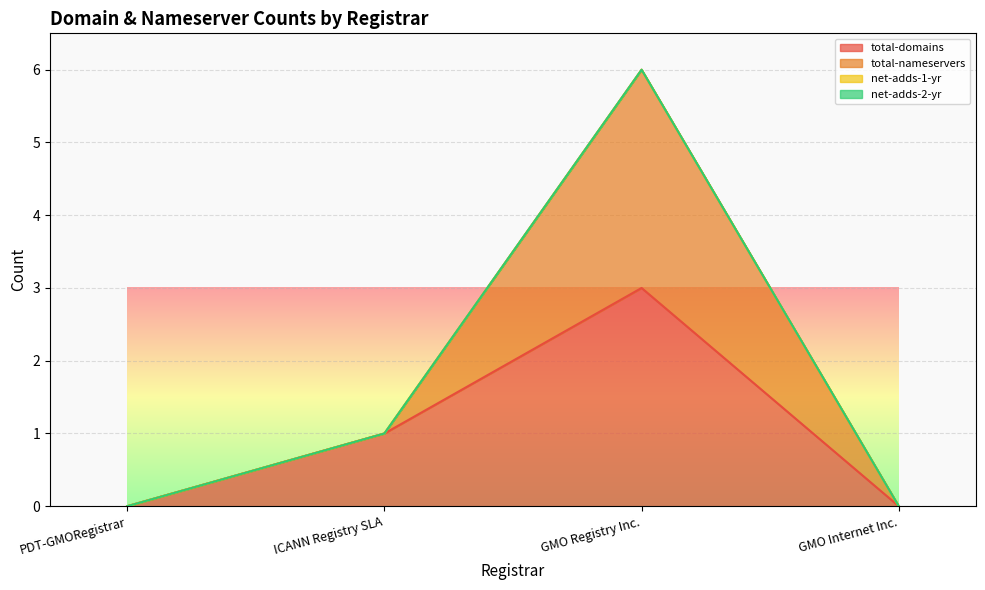

What is the label of the 3rd point from the right?

ICANN Registry SLA